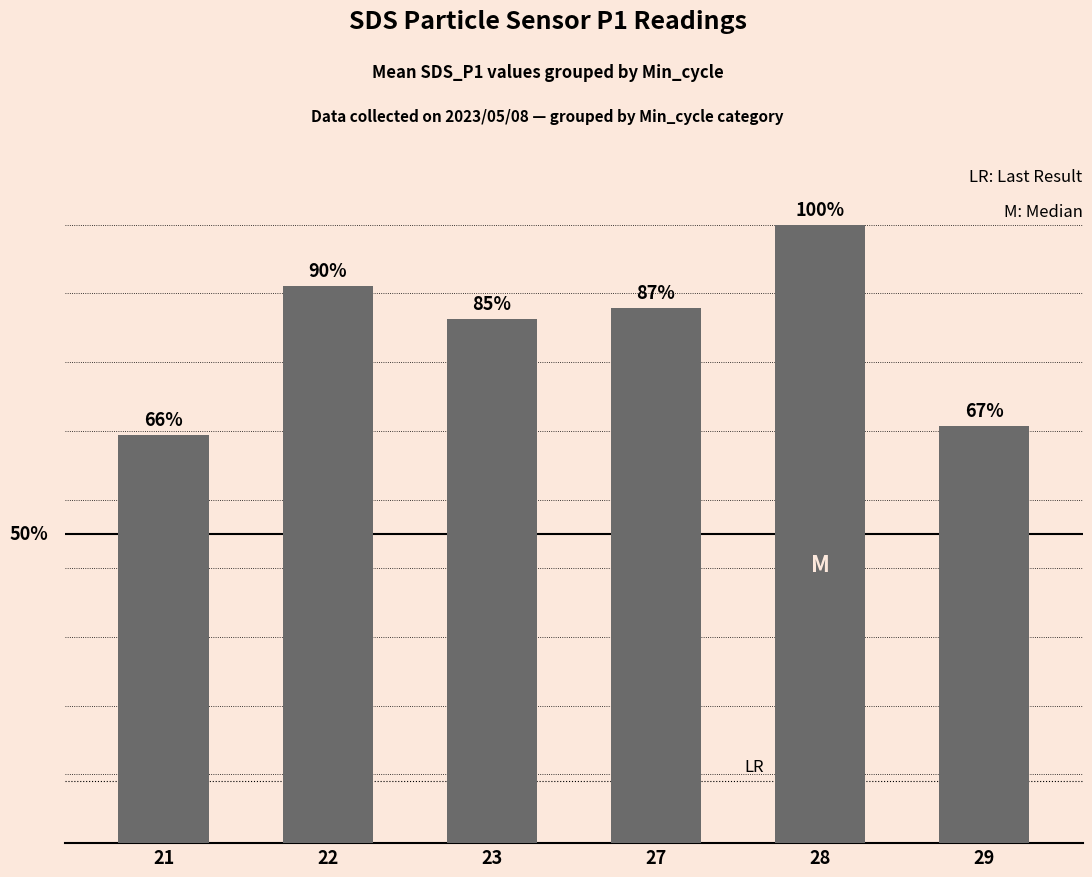

Is it true that the value at 27 is 6.5?

False